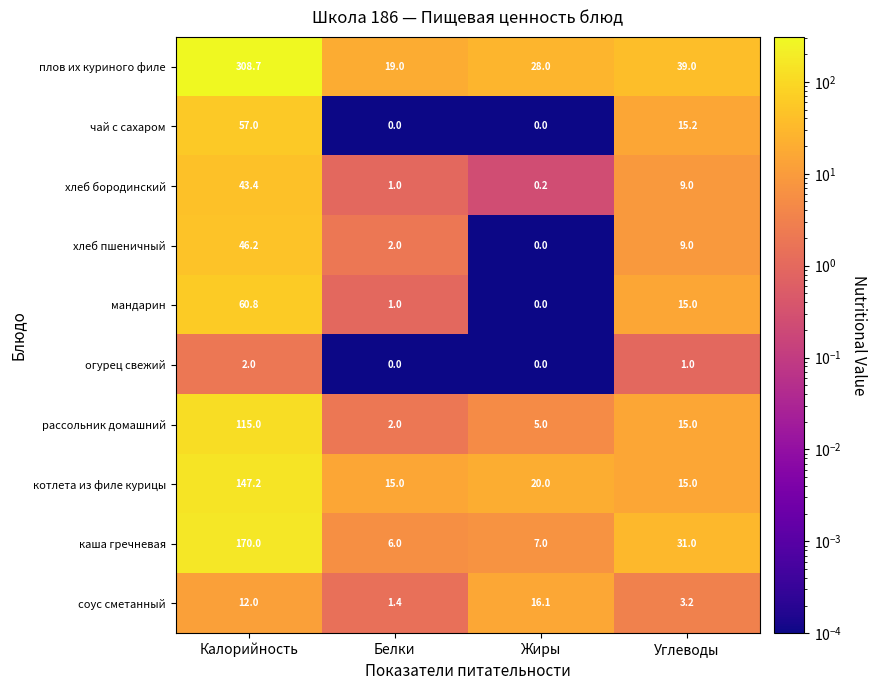

At which category is the sum across all series the highest?

Калорийность